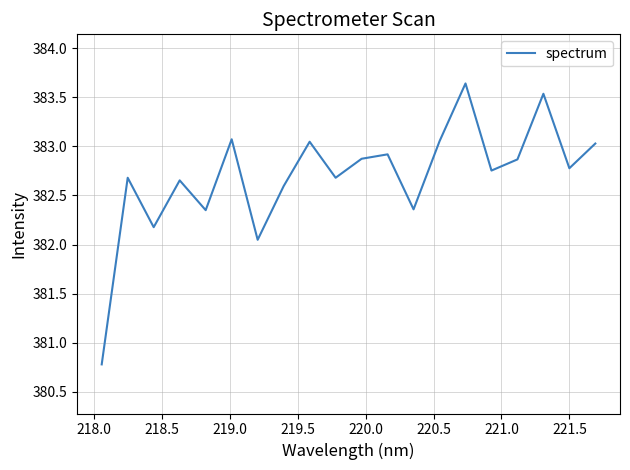

What is the difference between the maximum and minimum values?

2.9